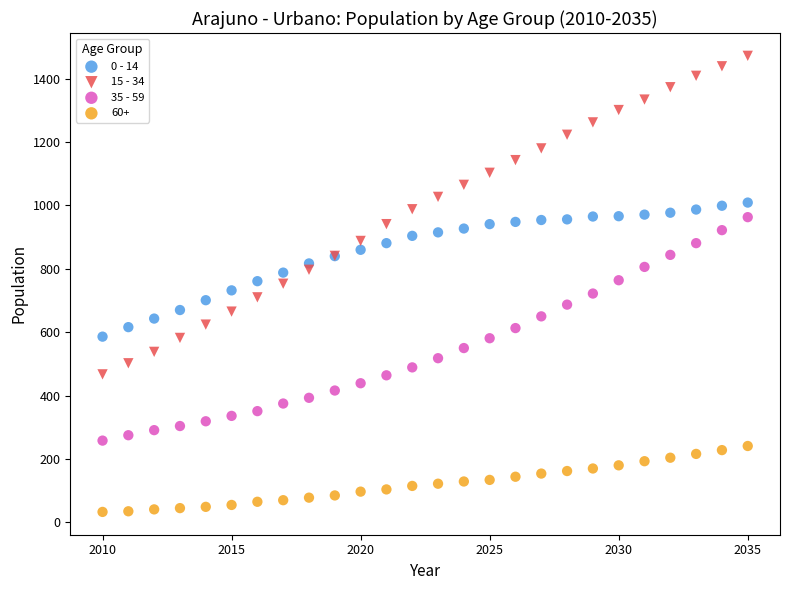

Which series has the largest Y range (max minus min)?

15 - 34